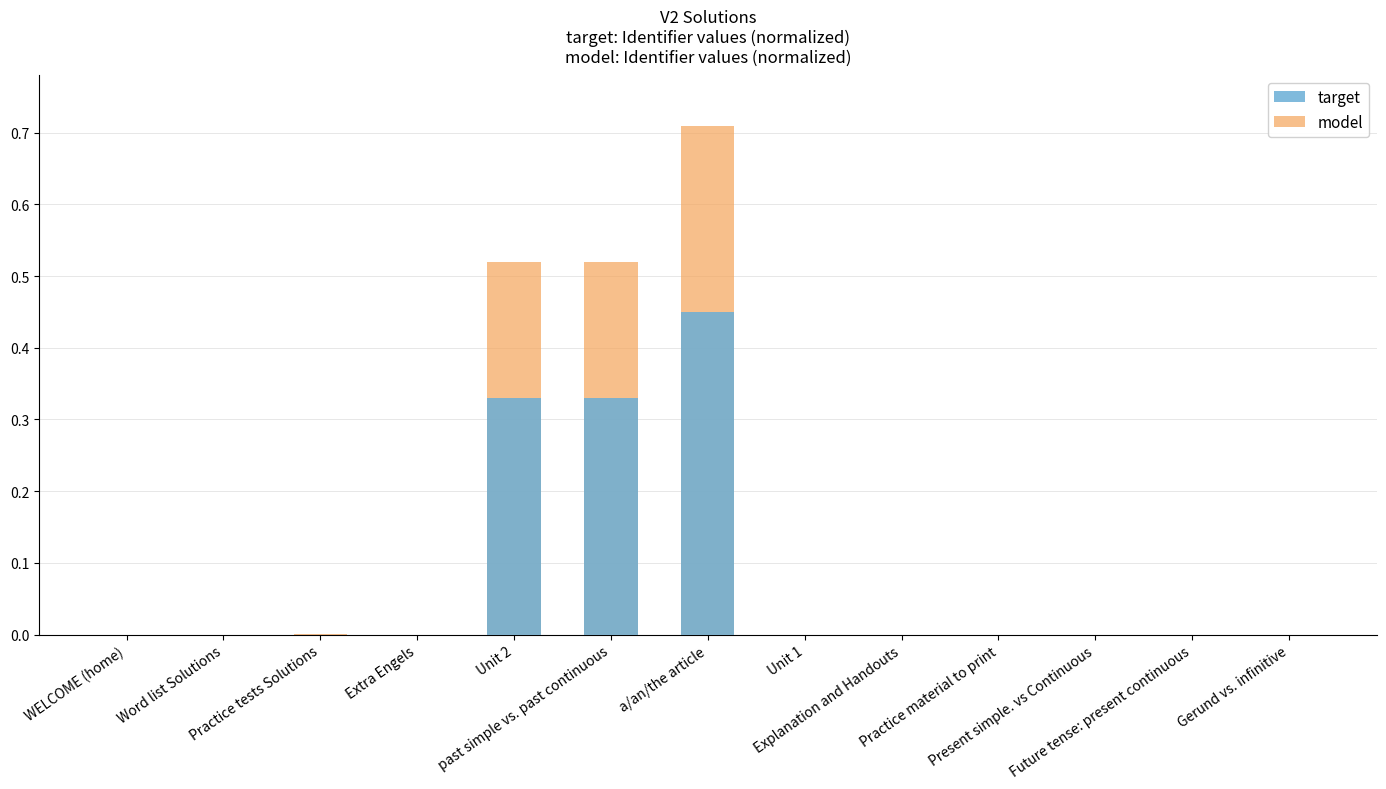

What is the label of the 7th bar from the left?

a/an/the article